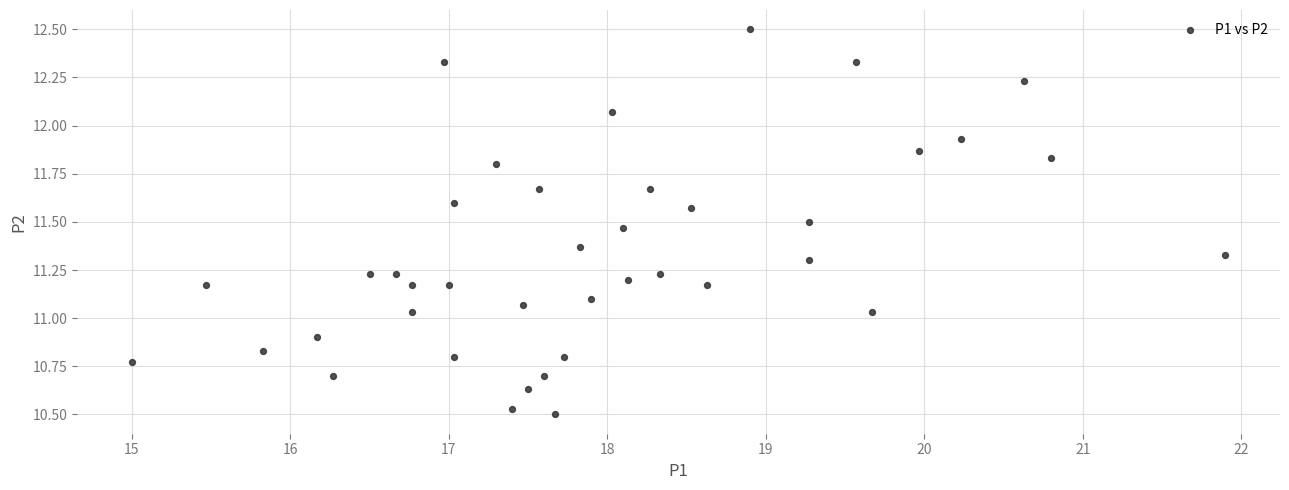

What is the range of Y values (max minus min)?

2.0